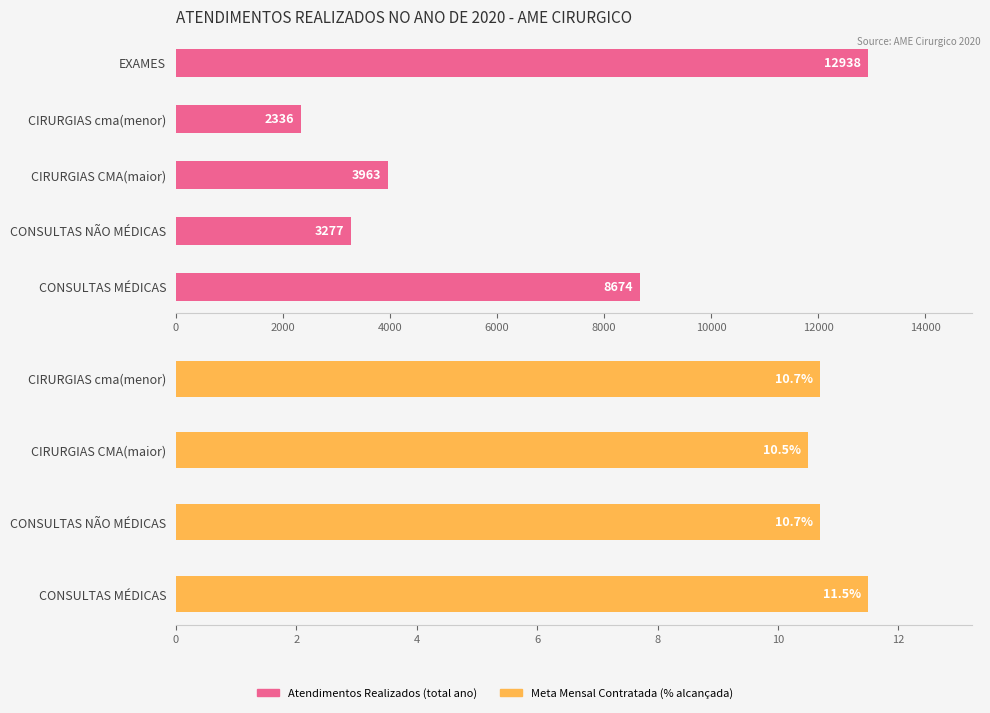

What is the greatest value displayed?

12938